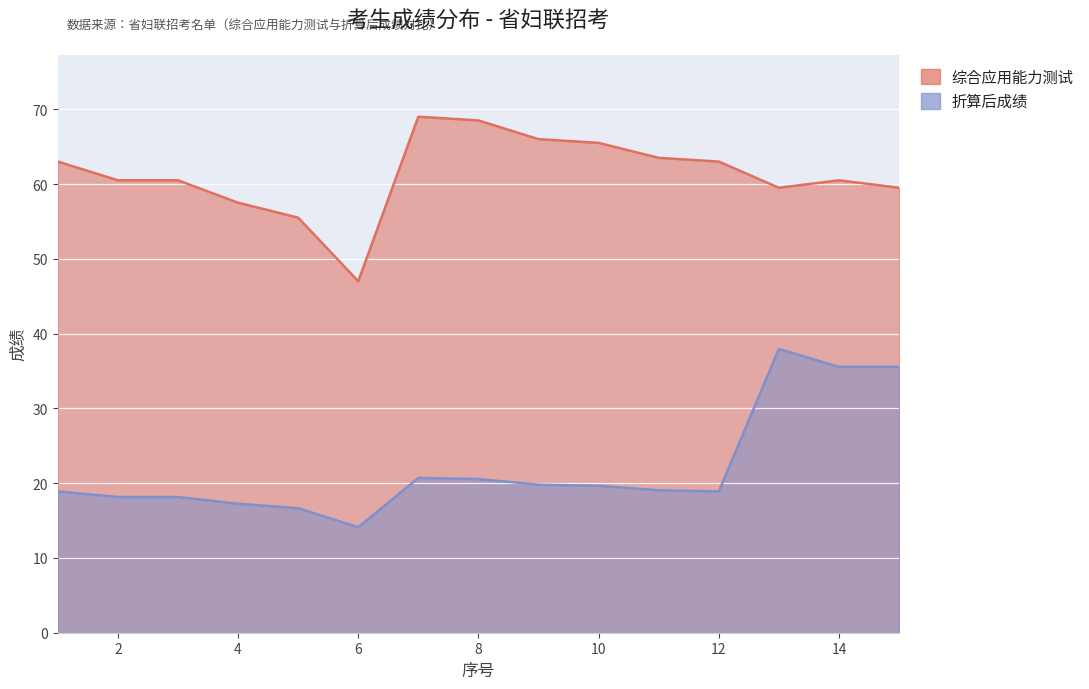

What is the difference between the highest and lowest values at 5?

38.9